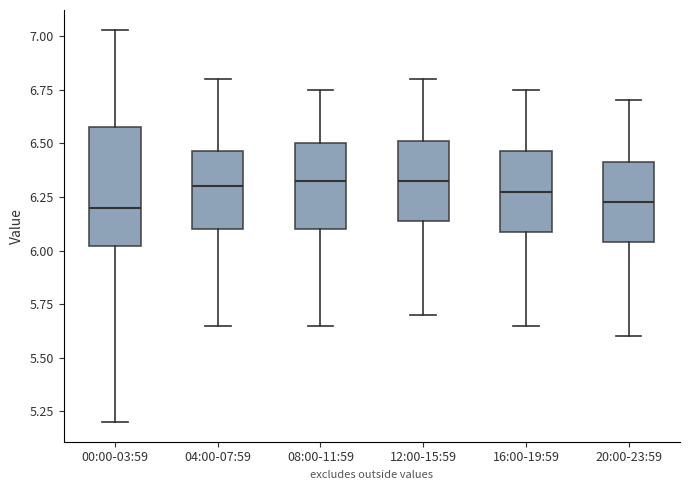

Which box is the tallest, from its lower edge to its upper edge?

00:00-03:59